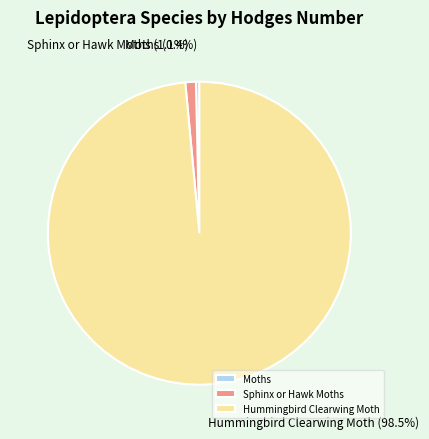

The Moths slice represents 0% of the pie. True or false?

True